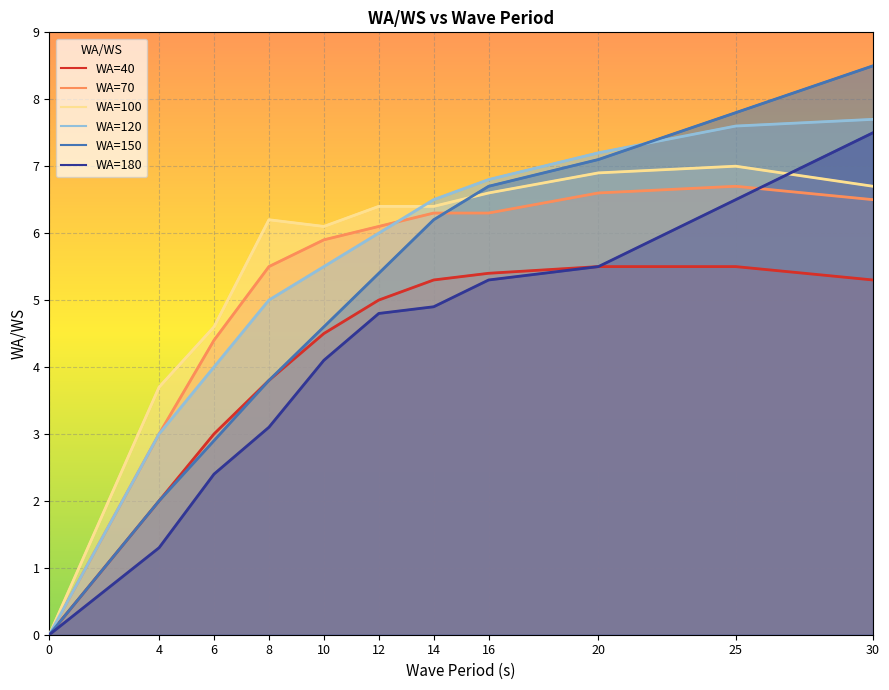

What are all the series names shown in the legend?

WA=40, WA=70, WA=100, WA=120, WA=150, WA=180